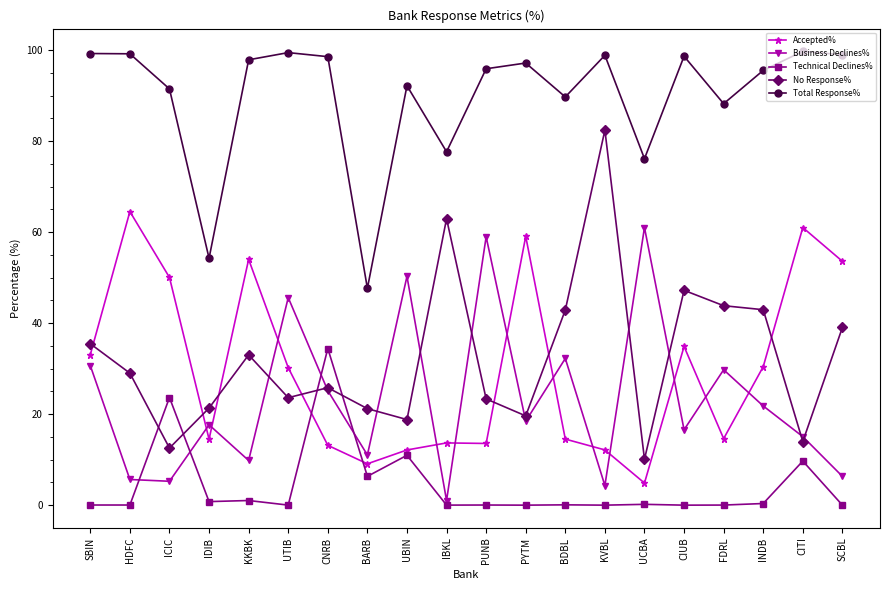

What is the label of the 11th point from the left?

PUNB